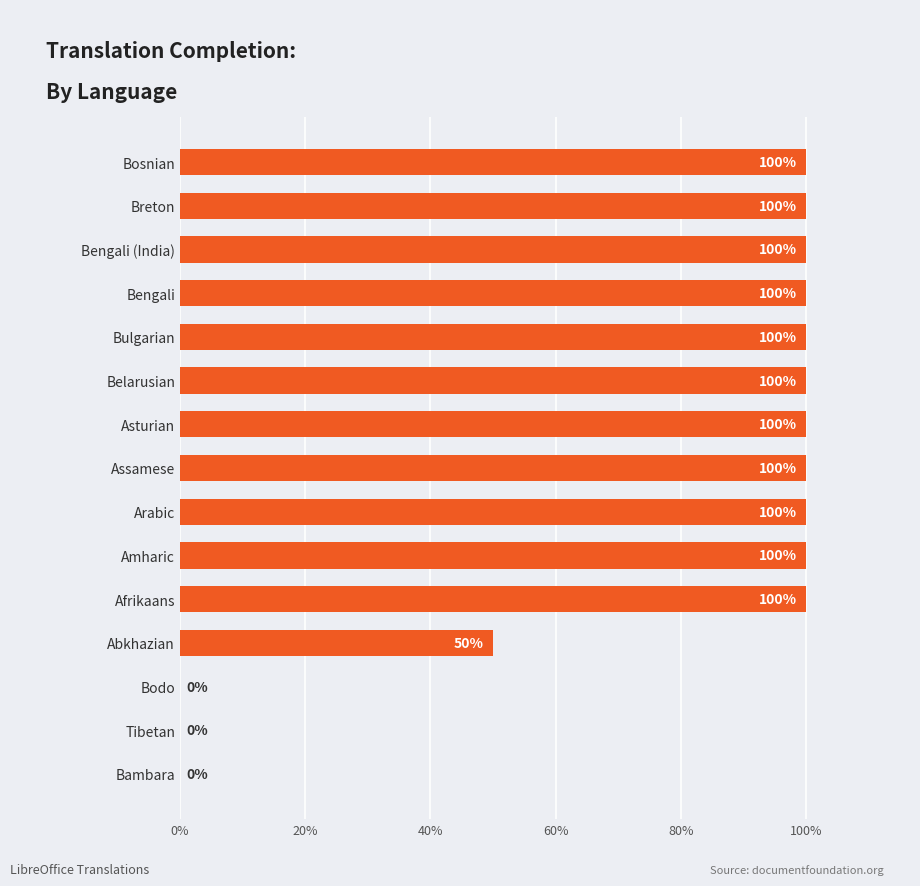

What is the greatest value displayed?

100